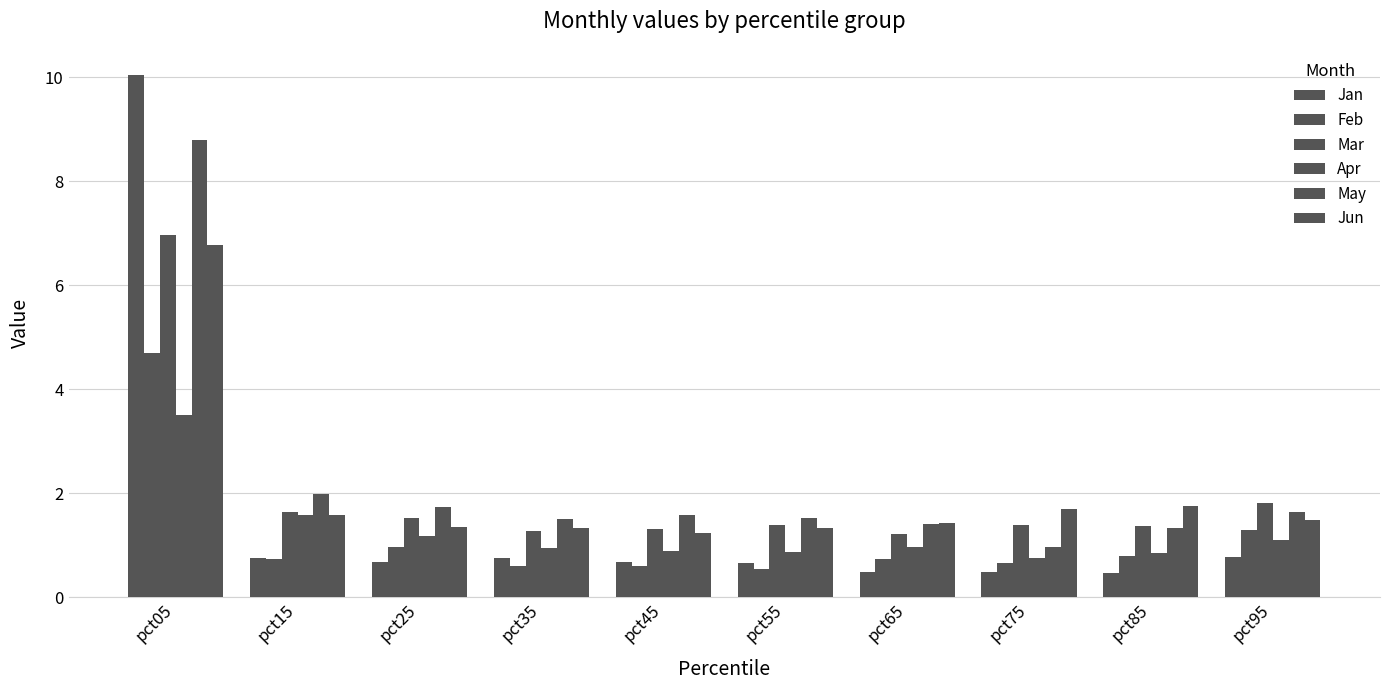

Rank the series by their maximum value, from lowest to highest.

Apr, Feb, Jun, Mar, May, Jan